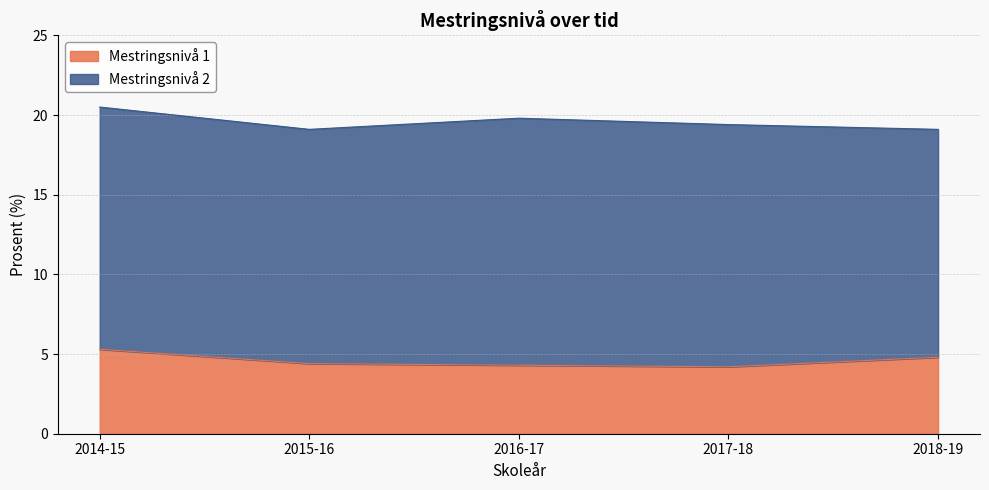

The Mestringsnivå 1 series shows 4.2 at 2017-18. True or false?

True